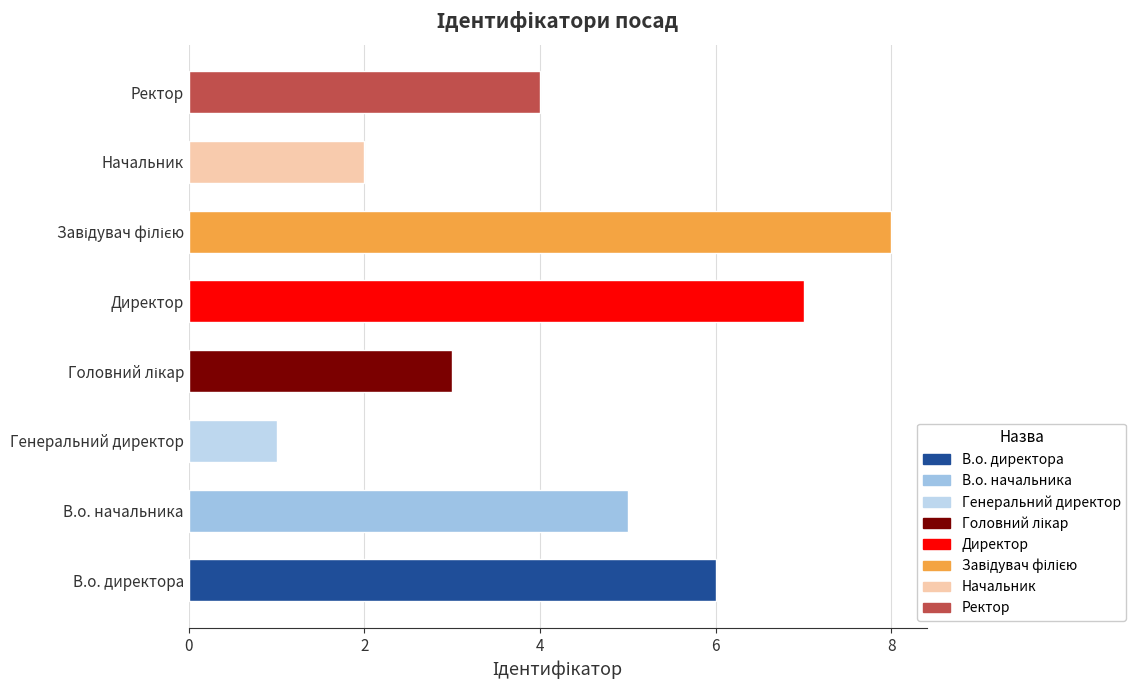

The value at В.о. начальника is 7. True or false?

False